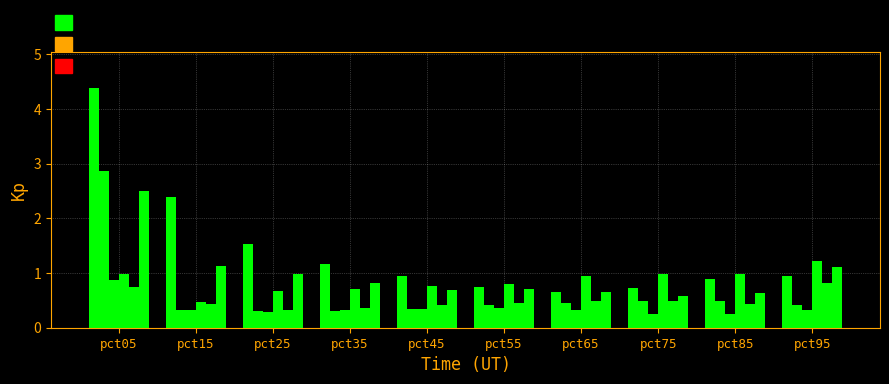

How many categories are shown in the chart?

10